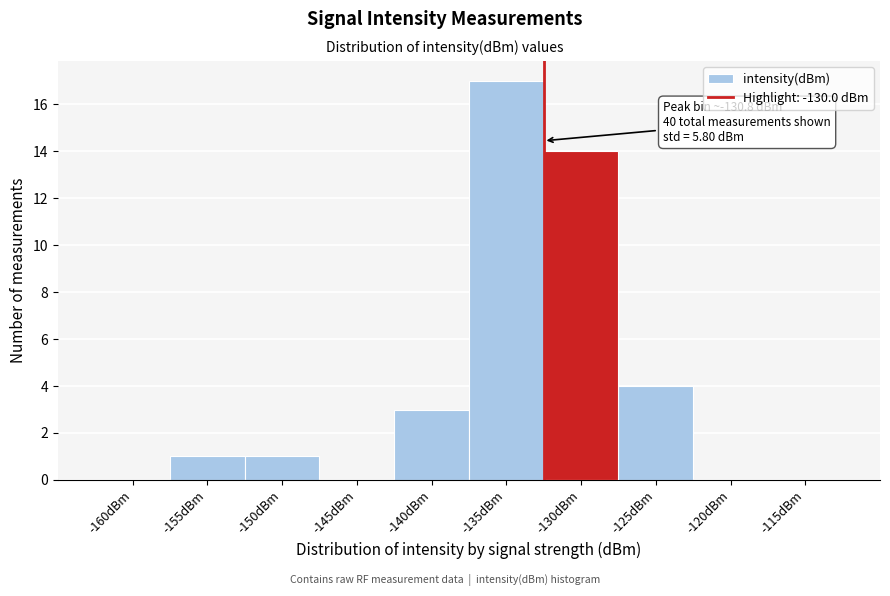

Reading right to left, list all the values displayed in this chart.

-115dBm=0	-120dBm=0	-125dBm=4	-130dBm=14	-135dBm=17	-140dBm=3	-145dBm=0	-150dBm=1	-155dBm=1	-160dBm=0